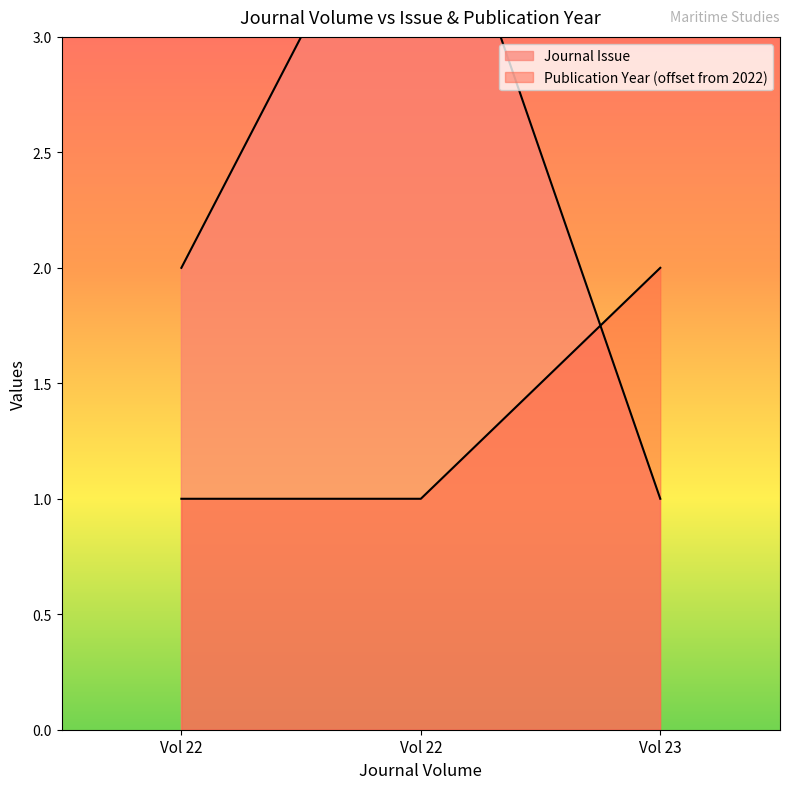

At which label is Publication Year closest to 1?

Vol 22